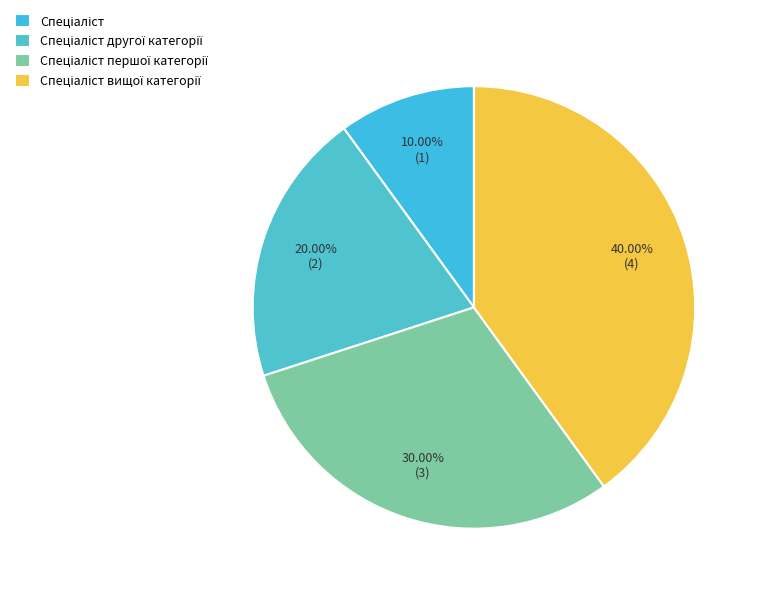

How many slices are in this pie chart?

4